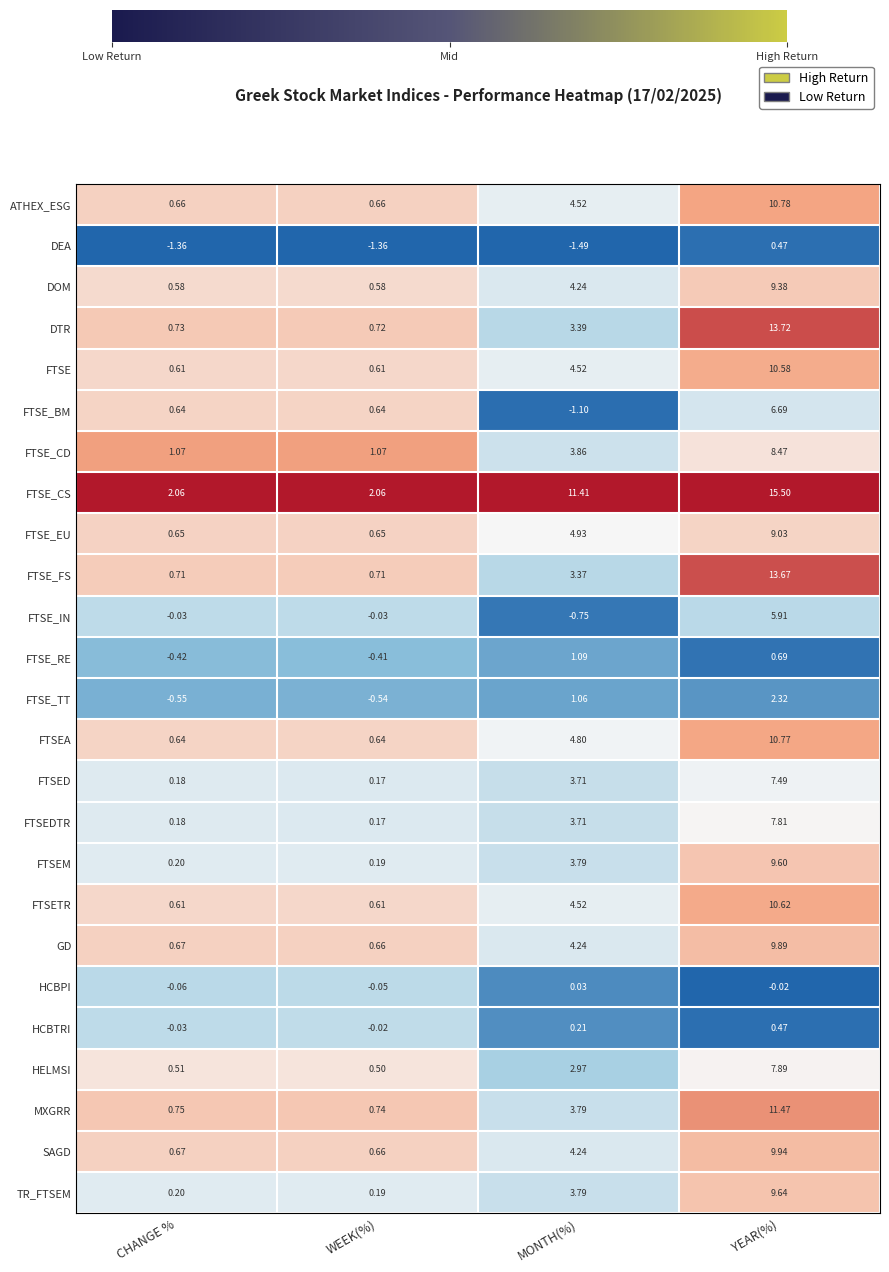

What is the total value across all series at CHANGE %?

9.9